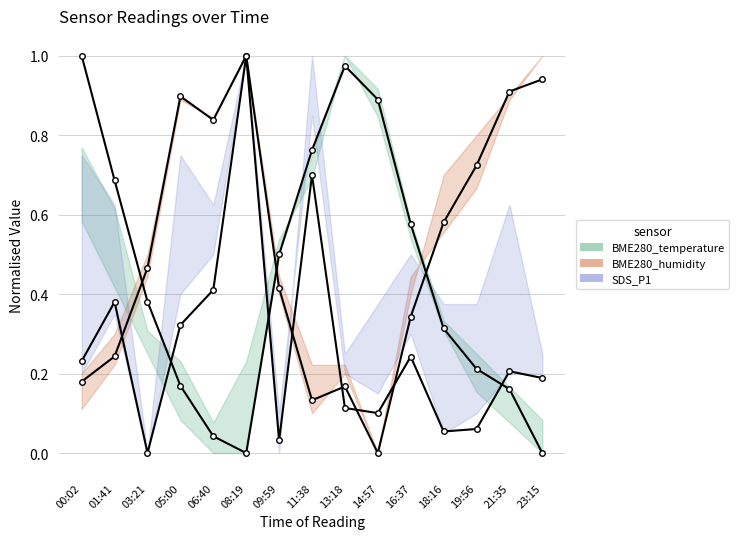

Which series has the largest range (max minus min)?

BME280_temperature